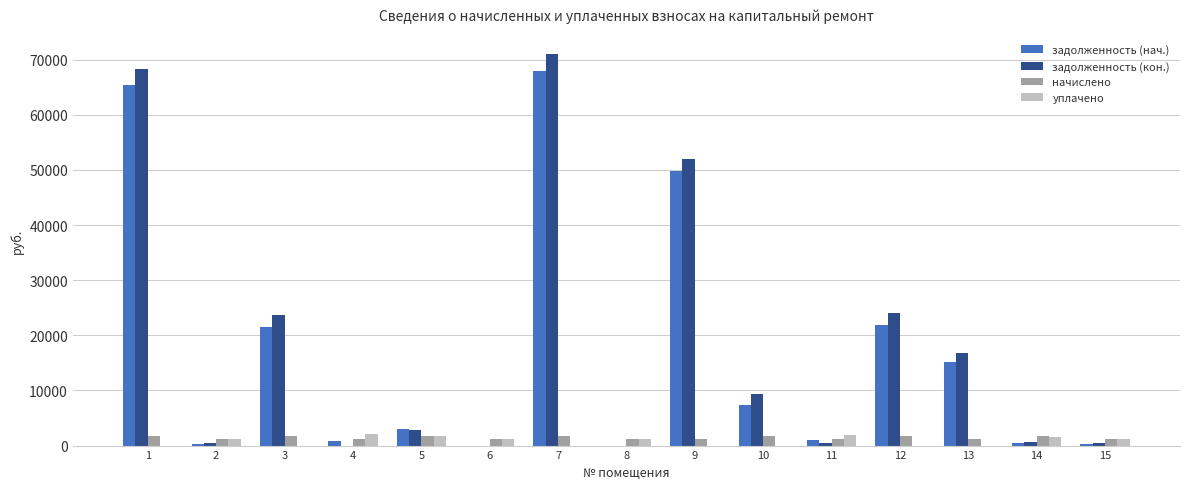

What are all the series names shown in the legend?

задолженность (нач.), задолженность (кон.), начислено, уплачено